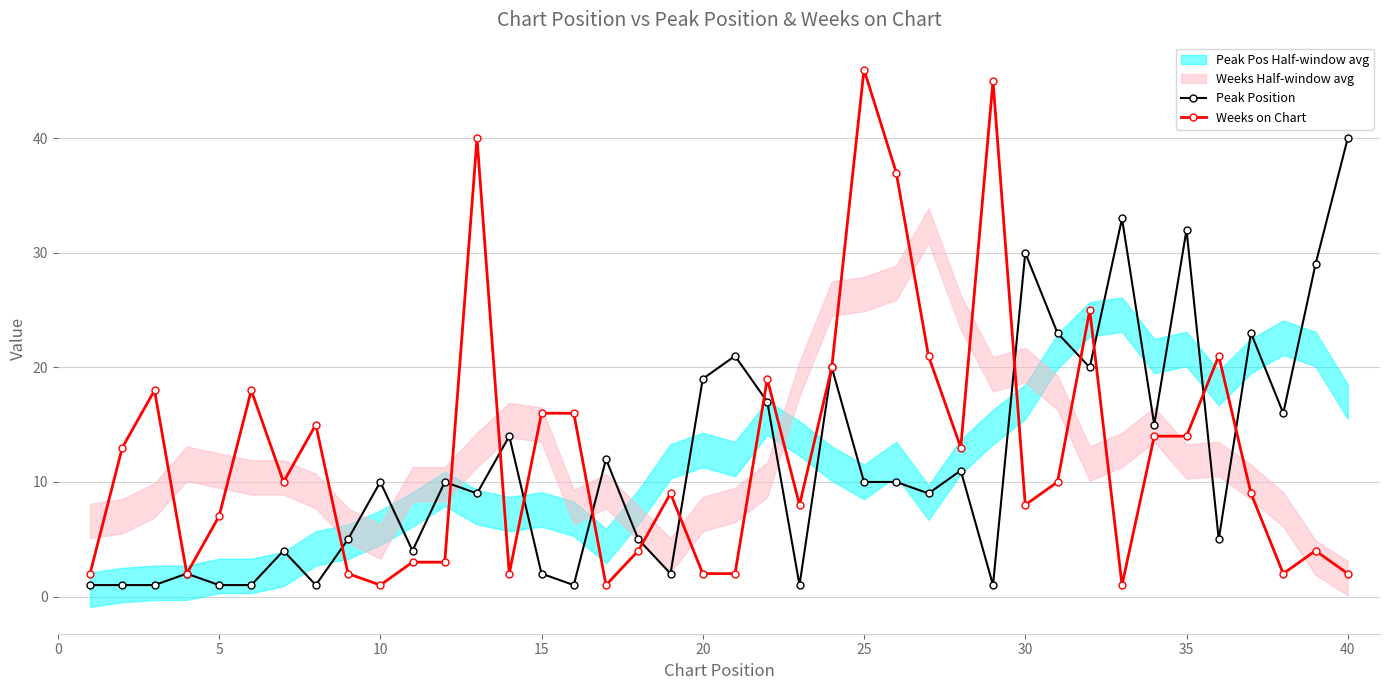

What is the value of the Weeks on Chart point at the 25th from the left?

46